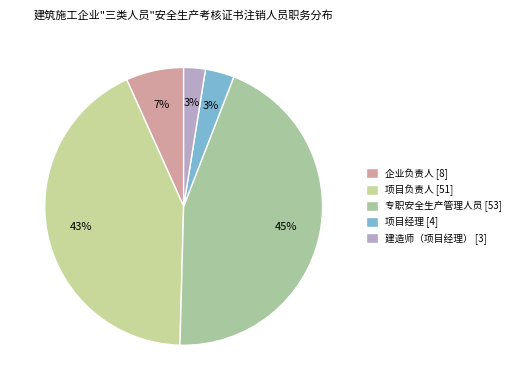

What percentage is NOT represented by 项目经理?

96.6%